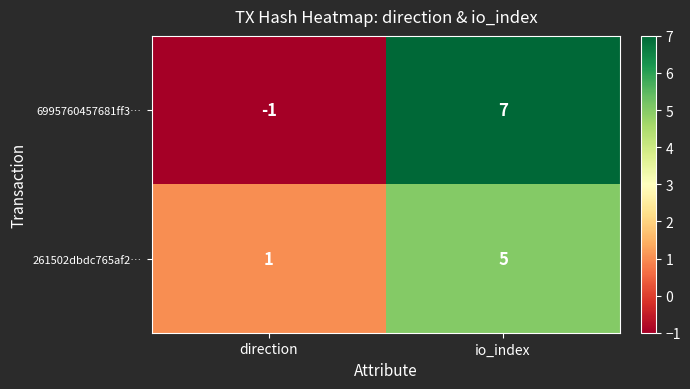

At which category is the sum across all series the highest?

io_index